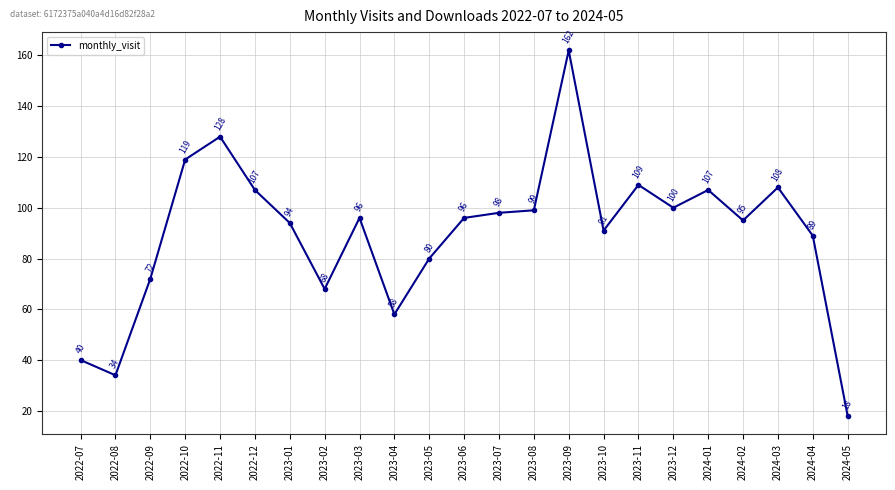

What position from the left is 2024-05?

23